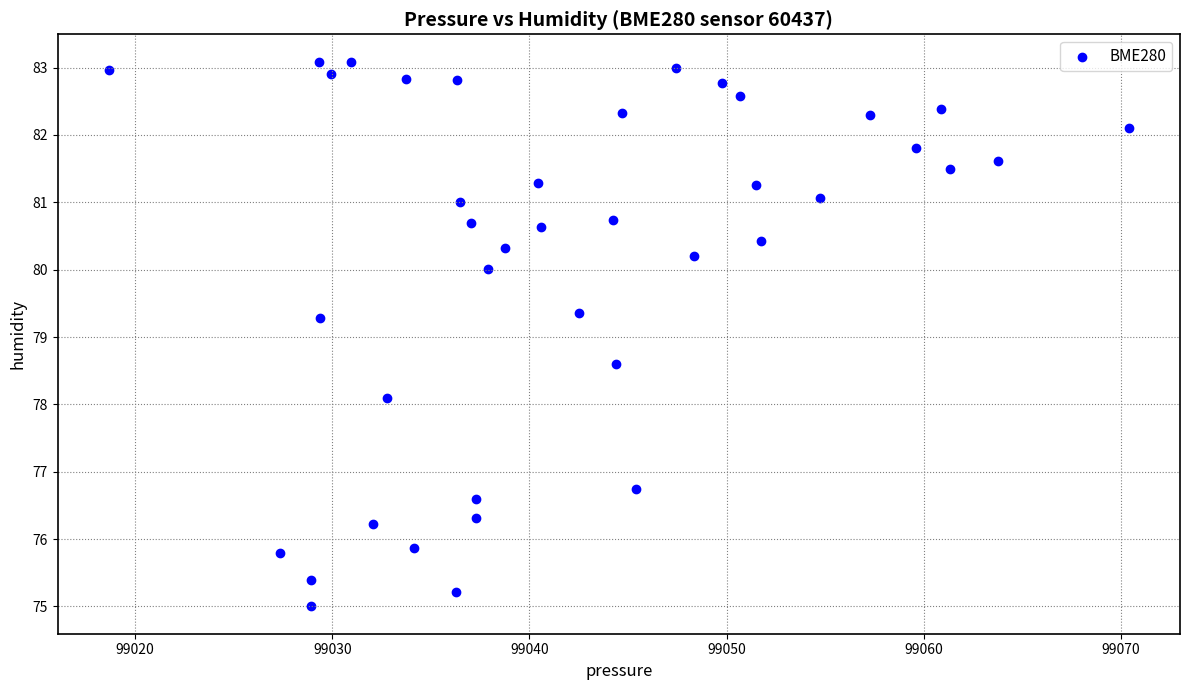

What is the range of X values (max minus min)?

51.8